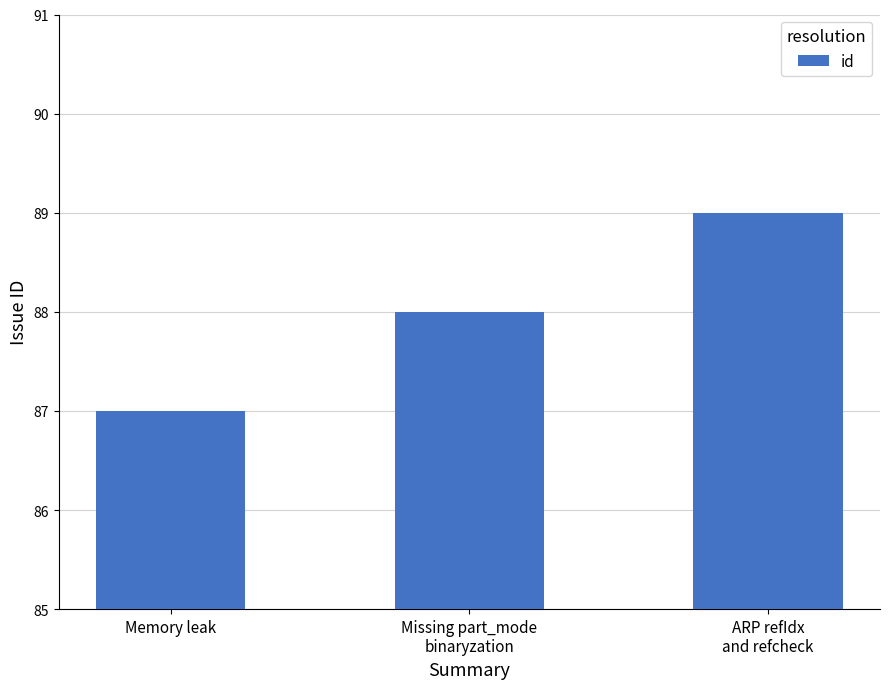

What is the label of the 3rd bar from the left?

ARP refIdx
and refcheck